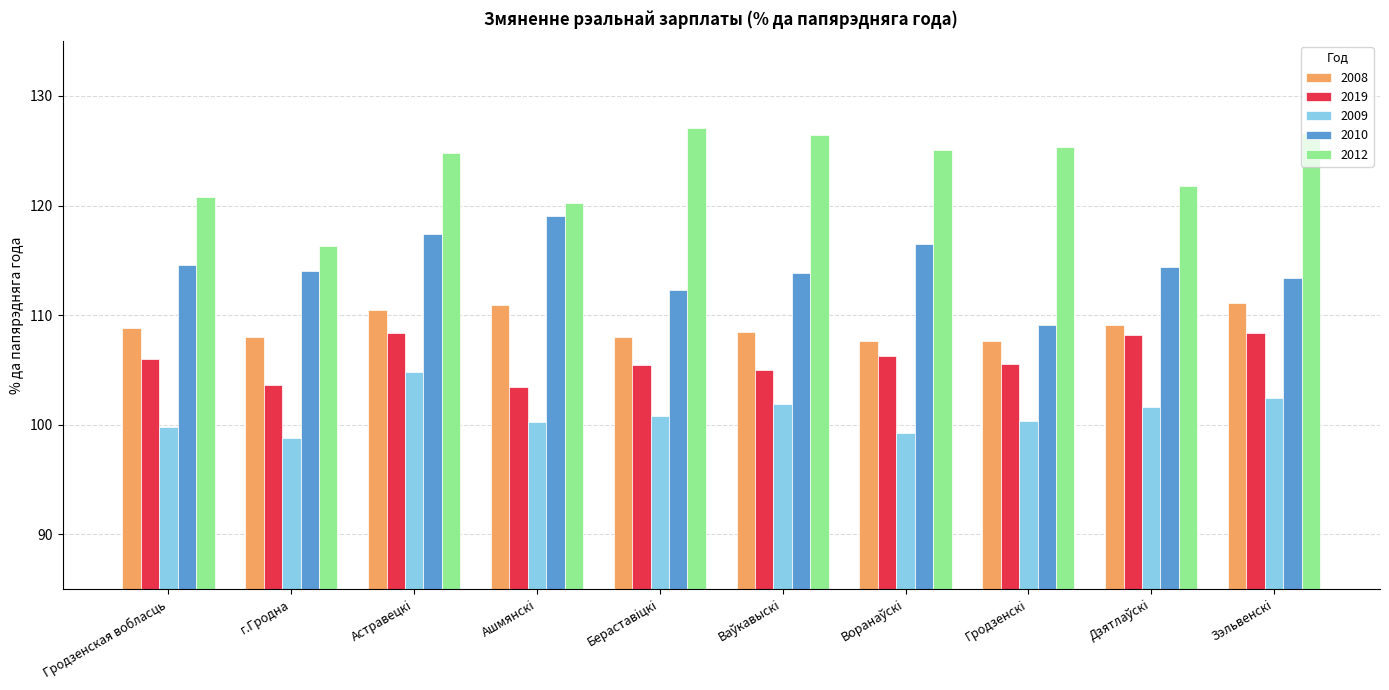

What is the approximate value of 2010 at Зэльвенскi?

113.4